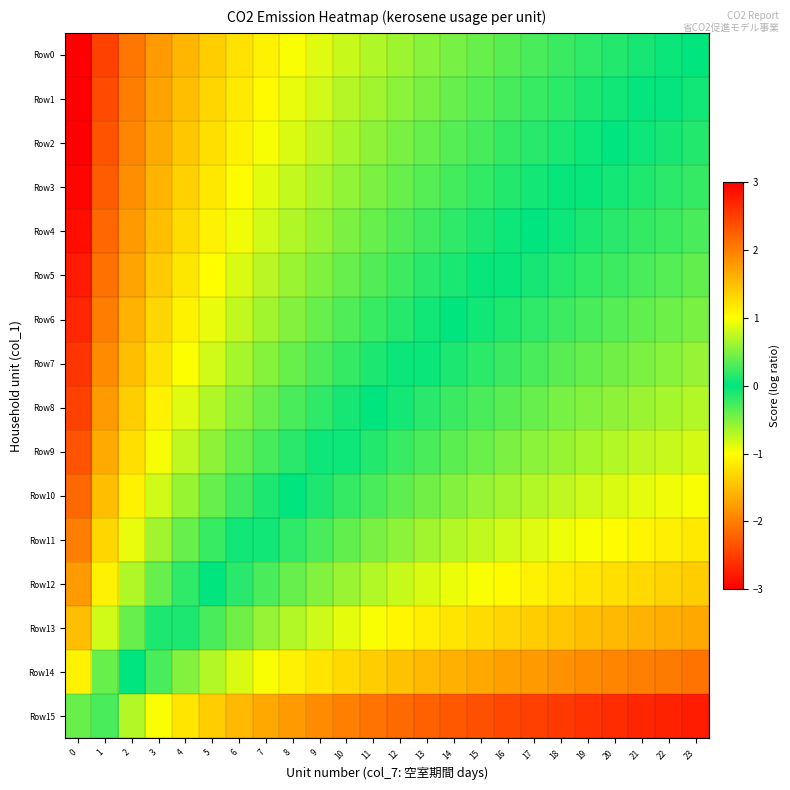

Reading left to right, transcribe all the data shown in this chart.

Row0: 0=-3.0	1=-2.5	2=-2.1	3=-1.8	4=-1.6	5=-1.4	6=-1.2	7=-1.1	8=-1.0	9=-0.9	10=-0.8	11=-0.7	12=-0.6	13=-0.5	14=-0.5	15=-0.4	16=-0.3	17=-0.3	18=-0.2	19=-0.2	20=-0.1	21=-0.1	22=-0.0	23=0.0
Row1: 0=-3.0	1=-2.4	2=-2.0	3=-1.7	4=-1.5	5=-1.3	6=-1.2	7=-1.0	8=-0.9	9=-0.8	10=-0.7	11=-0.6	12=-0.5	13=-0.5	14=-0.4	15=-0.3	16=-0.3	17=-0.2	18=-0.2	19=-0.1	20=-0.1	21=-0.0	22=0.0	23=0.1
Row2: 0=-3.0	1=-2.3	2=-1.9	3=-1.7	4=-1.4	5=-1.2	6=-1.1	7=-1.0	8=-0.8	9=-0.7	10=-0.6	11=-0.6	12=-0.5	13=-0.4	14=-0.3	15=-0.3	16=-0.2	17=-0.2	18=-0.1	19=-0.0	20=0.0	21=0.0	22=0.1	23=0.1
Row3: 0=-3.0	1=-2.3	2=-1.9	3=-1.6	4=-1.4	5=-1.2	6=-1.0	7=-0.9	8=-0.8	9=-0.7	10=-0.6	11=-0.5	12=-0.4	13=-0.3	14=-0.3	15=-0.2	16=-0.1	17=-0.1	18=-0.0	19=0.0	20=0.1	21=0.1	22=0.2	23=0.2
Row4: 0=-2.9	1=-2.2	2=-1.8	3=-1.5	4=-1.3	5=-1.1	6=-0.9	7=-0.8	8=-0.7	9=-0.6	10=-0.5	11=-0.4	12=-0.3	13=-0.3	14=-0.2	15=-0.1	16=-0.1	17=0.0	18=0.1	19=0.1	20=0.2	21=0.2	22=0.2	23=0.3
Row5: 0=-2.8	1=-2.1	2=-1.7	3=-1.4	4=-1.2	5=-1.0	6=-0.9	7=-0.7	8=-0.6	9=-0.5	10=-0.4	11=-0.3	12=-0.2	13=-0.2	14=-0.1	15=-0.0	16=0.0	17=0.1	18=0.1	19=0.2	20=0.2	21=0.3	22=0.3	23=0.4
Row6: 0=-2.7	1=-2.0	2=-1.6	3=-1.3	4=-1.1	5=-0.9	6=-0.8	7=-0.6	8=-0.5	9=-0.4	10=-0.3	11=-0.2	12=-0.1	13=-0.1	14=0.0	15=0.1	16=0.1	17=0.2	18=0.2	19=0.3	20=0.3	21=0.4	22=0.4	23=0.5
Row7: 0=-2.6	1=-1.9	2=-1.5	3=-1.2	4=-1.0	5=-0.8	6=-0.7	7=-0.5	8=-0.4	9=-0.3	10=-0.2	11=-0.1	12=-0.0	13=0.0	14=0.1	15=0.2	16=0.2	17=0.3	18=0.3	19=0.4	20=0.4	21=0.5	22=0.5	23=0.6
Row8: 0=-2.5	1=-1.8	2=-1.4	3=-1.1	4=-0.9	5=-0.7	6=-0.5	7=-0.4	8=-0.3	9=-0.2	10=-0.1	11=0.0	12=0.1	13=0.2	14=0.2	15=0.3	16=0.3	17=0.4	18=0.5	19=0.5	20=0.6	21=0.6	22=0.7	23=0.7
Row9: 0=-2.3	1=-1.7	2=-1.2	3=-1.0	4=-0.7	5=-0.6	6=-0.4	7=-0.3	8=-0.2	9=-0.0	10=0.0	11=0.1	12=0.2	13=0.3	14=0.4	15=0.4	16=0.5	17=0.5	18=0.6	19=0.6	20=0.7	21=0.7	22=0.8	23=0.8
Row10: 0=-2.2	1=-1.5	2=-1.1	3=-0.8	4=-0.6	5=-0.4	6=-0.3	7=-0.1	8=0.0	9=0.1	10=0.2	11=0.3	12=0.4	13=0.4	14=0.5	15=0.6	16=0.6	17=0.7	18=0.7	19=0.8	20=0.8	21=0.9	22=0.9	23=1.0
Row11: 0=-2.0	1=-1.3	2=-0.9	3=-0.6	4=-0.4	5=-0.2	6=-0.1	7=0.1	8=0.2	9=0.3	10=0.4	11=0.5	12=0.6	13=0.6	14=0.7	15=0.8	16=0.8	17=0.9	18=0.9	19=1.0	20=1.0	21=1.1	22=1.1	23=1.2
Row12: 0=-1.8	1=-1.1	2=-0.7	3=-0.4	4=-0.2	5=0.0	6=0.2	7=0.3	8=0.4	9=0.5	10=0.6	11=0.7	12=0.8	13=0.8	14=0.9	15=1.0	16=1.0	17=1.1	18=1.2	19=1.2	20=1.3	21=1.3	22=1.3	23=1.4
Row13: 0=-1.5	1=-0.8	2=-0.4	3=-0.1	4=0.1	5=0.3	6=0.4	7=0.6	8=0.7	9=0.8	10=0.9	11=1.0	12=1.1	13=1.1	14=1.2	15=1.3	16=1.3	17=1.4	18=1.4	19=1.5	20=1.5	21=1.6	22=1.6	23=1.7
Row14: 0=-1.1	1=-0.4	2=0.0	3=0.3	4=0.5	5=0.7	6=0.8	7=1.0	8=1.1	9=1.2	10=1.3	11=1.4	12=1.5	13=1.5	14=1.6	15=1.7	16=1.7	17=1.8	18=1.8	19=1.9	20=1.9	21=2.0	22=2.0	23=2.1
Row15: 0=-0.4	1=0.3	2=0.7	3=1.0	4=1.2	5=1.4	6=1.5	7=1.7	8=1.8	9=1.9	10=2.0	11=2.1	12=2.2	13=2.2	14=2.3	15=2.4	16=2.4	17=2.5	18=2.5	19=2.6	20=2.6	21=2.7	22=2.7	23=2.8